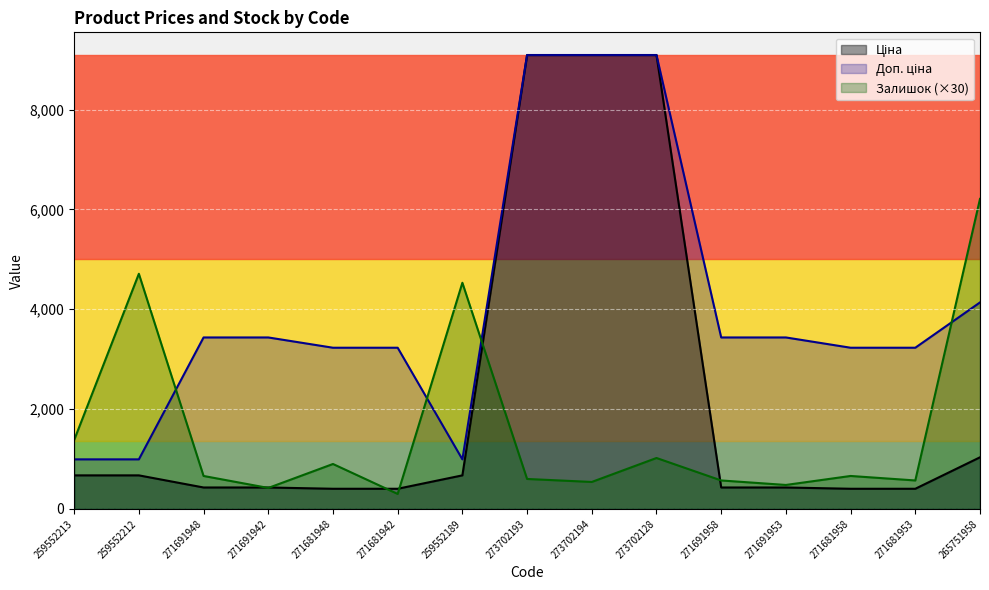

After their last crossing, which series has the higher values: Залишок or Доп. ціна?

Залишок